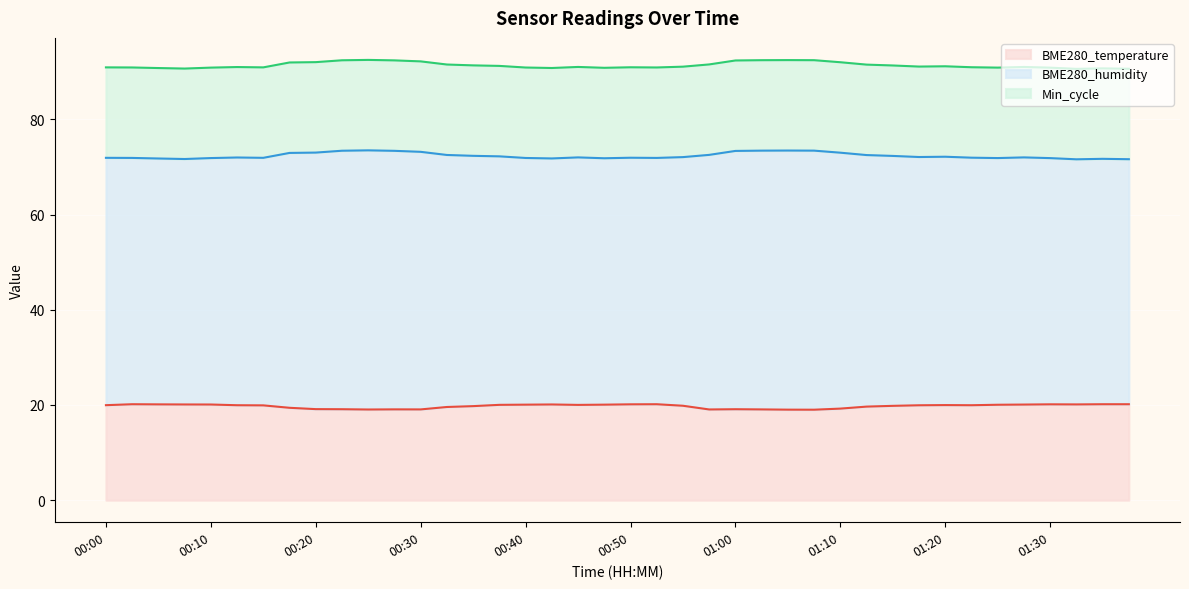

What is the lowest value of the BME280_temperature series?

19.0